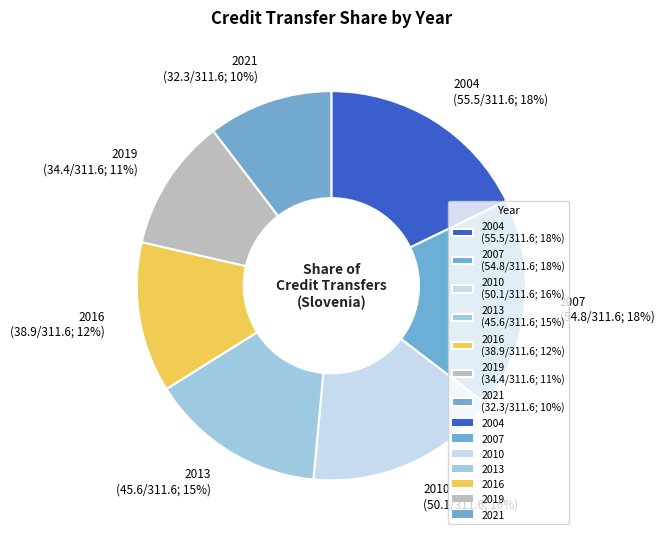

Count the number of slices in the pie.

7